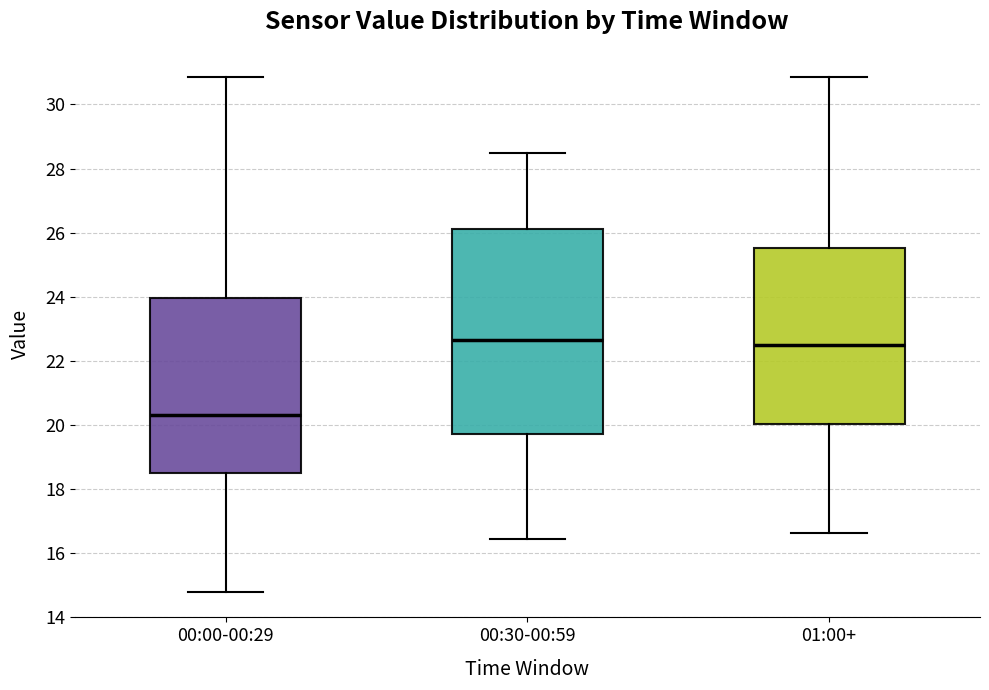

Reading left to right, read every box against the y-axis: the position of its median line, the range the box covers, and the ends of its whiskers. The values are not printed on the chart, so give them approximately, as read against the axis.

00:00-00:29: median 20.4, box 18.4 to 24.0, whiskers 14.8 to 30.8
00:30-00:59: median 22.6, box 19.8 to 26.2, whiskers 16.4 to 28.4
01:00+: median 22.4, box 20.0 to 25.6, whiskers 16.6 to 30.8